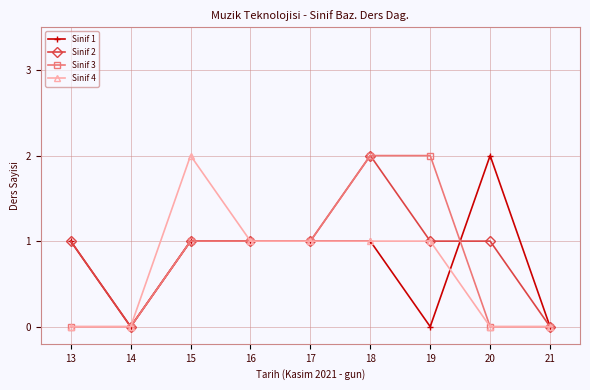

How many lines are shown in the chart?

4